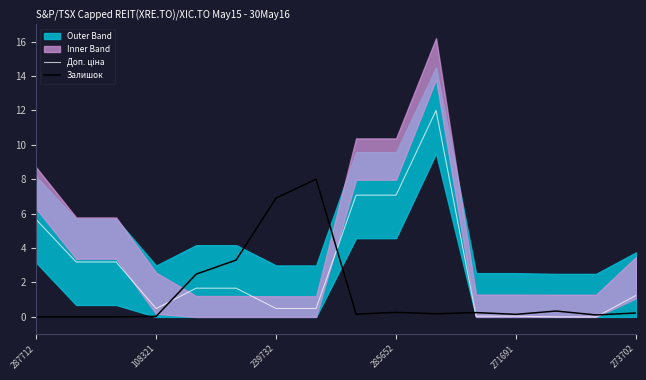

True or false: Залишок has a value of 0.0 at 287712.

True